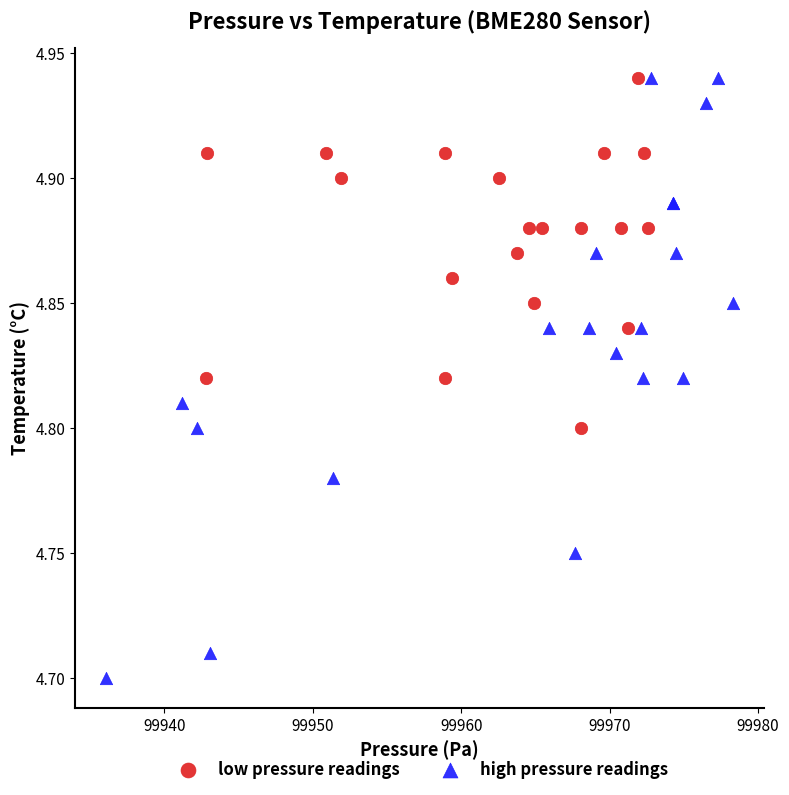

Which series has the widest spread of Y values?

high pressure readings